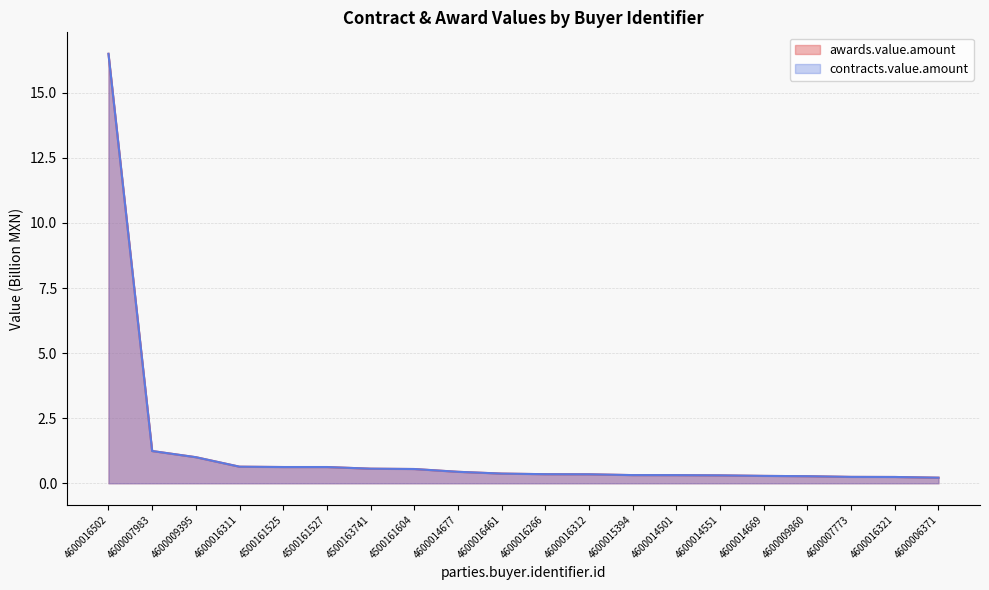

Which label corresponds to the largest value in the chart?

4600016502